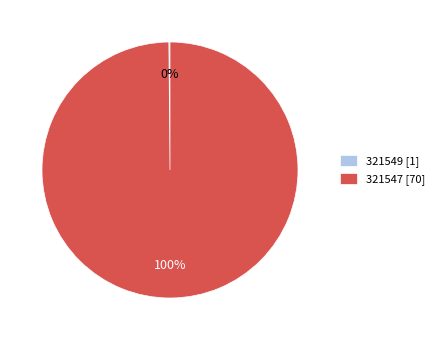

True or false: 321547 accounts for 90% of the total.

False